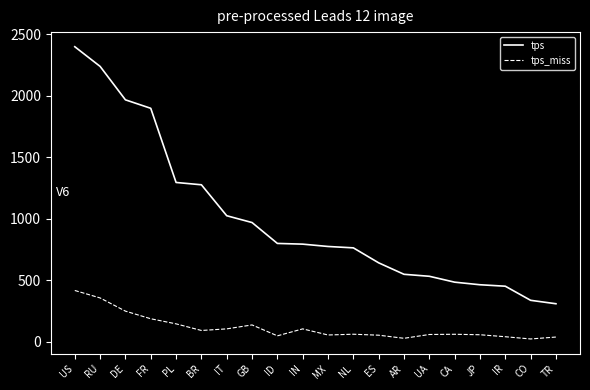

True or false: tps and tps_miss cross at least once.

False